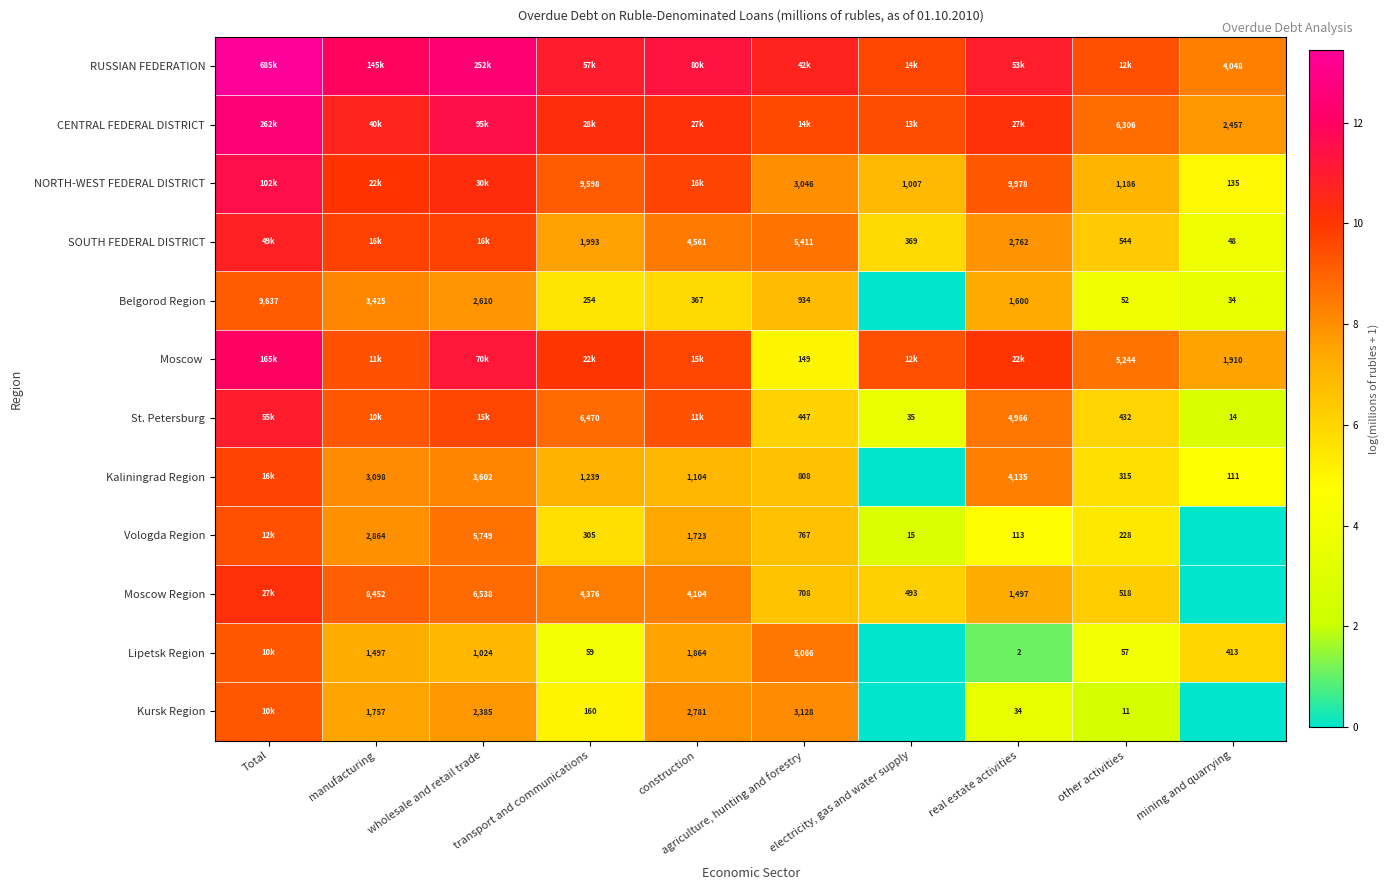

Which series has the largest total across all categories?

RUSSIAN FEDERATION